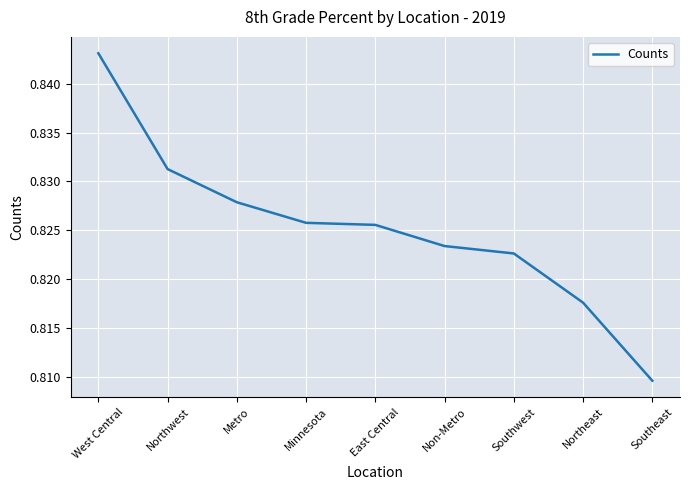

What is the sum of all values?

7.4